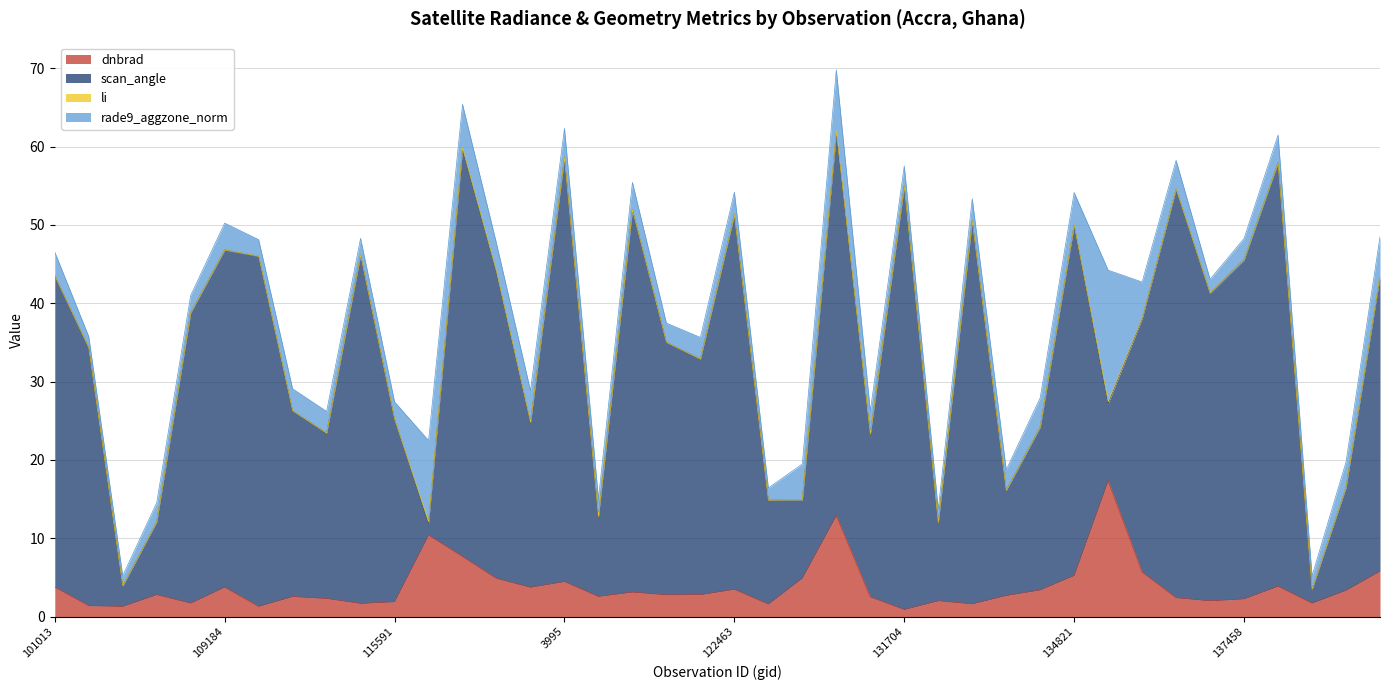

What is the sum of all dnbrad values?

152.2